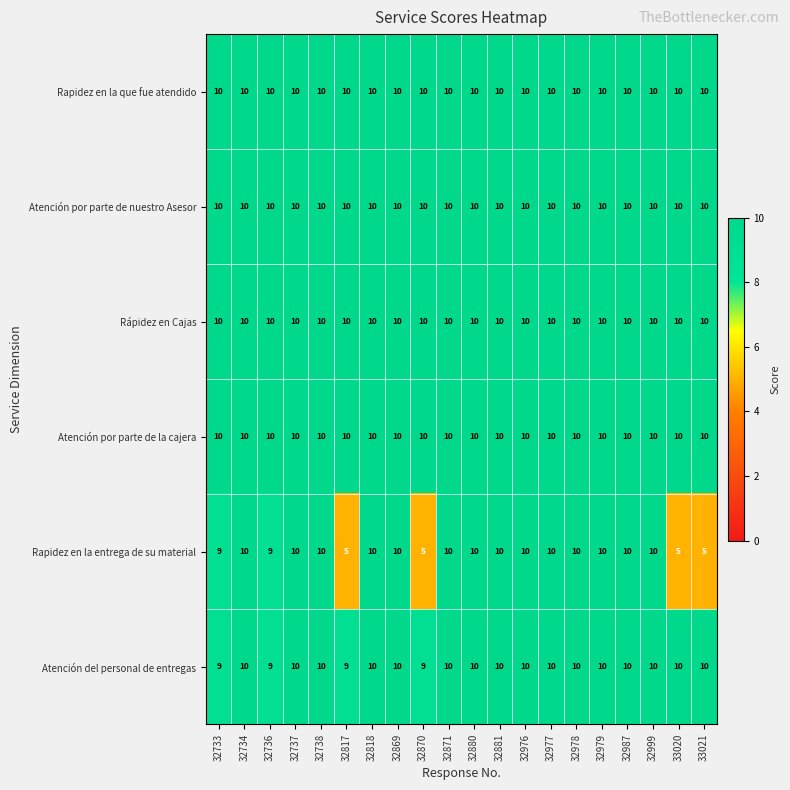

What is the highest value of the Rapidez en la que fue atendido series?

10